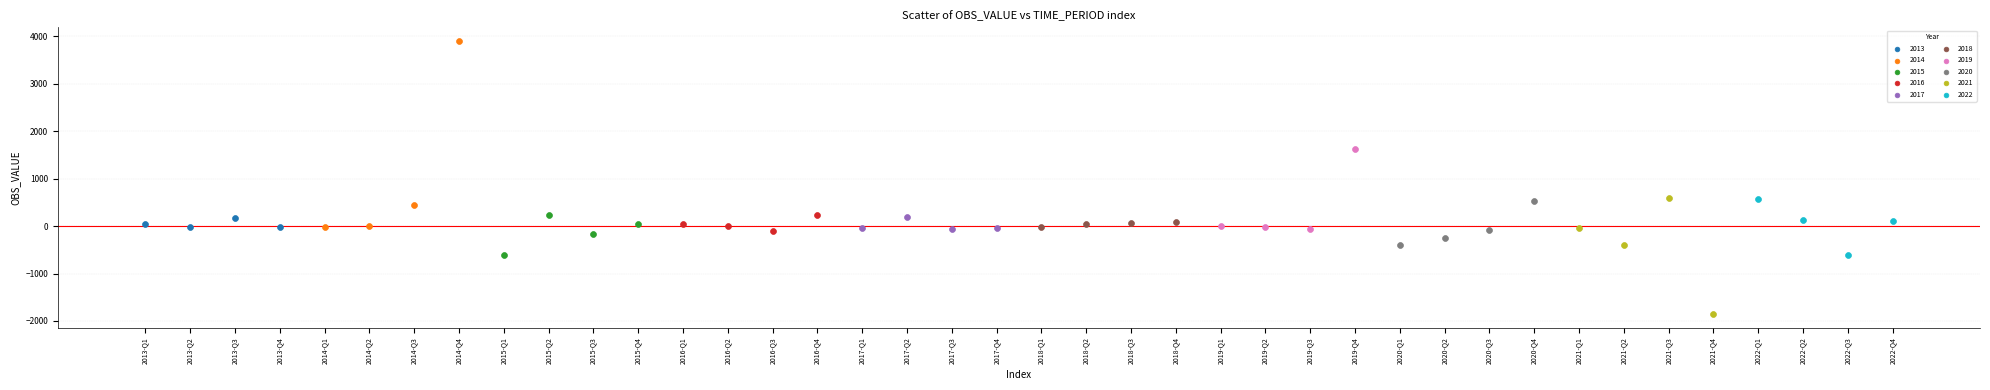

Which series reaches the maximum Y coordinate?

2014